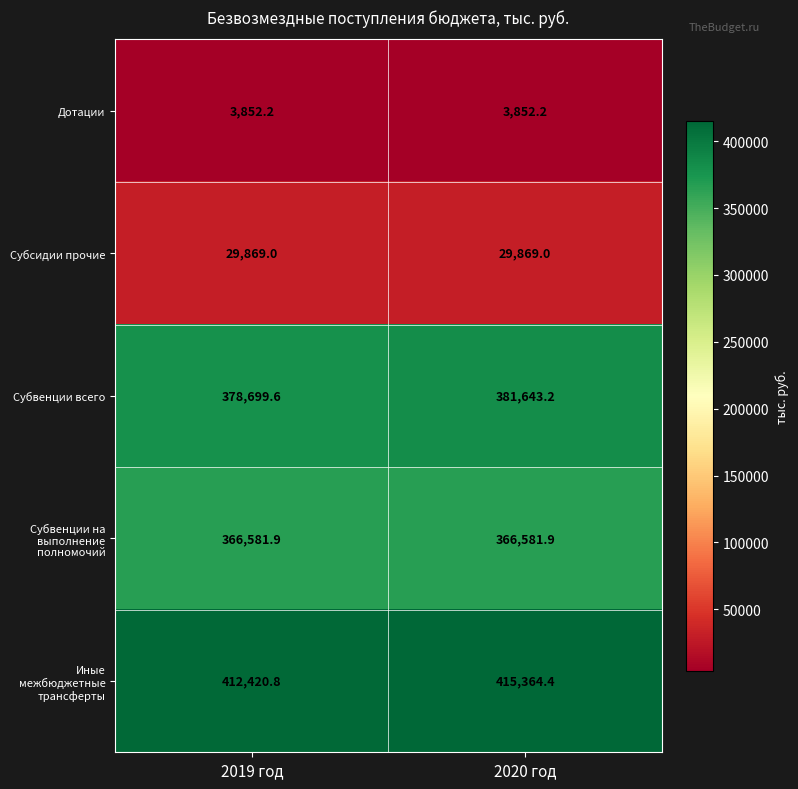

What is the highest value of the Субвенции на выполнение полномочий series?

366581.9